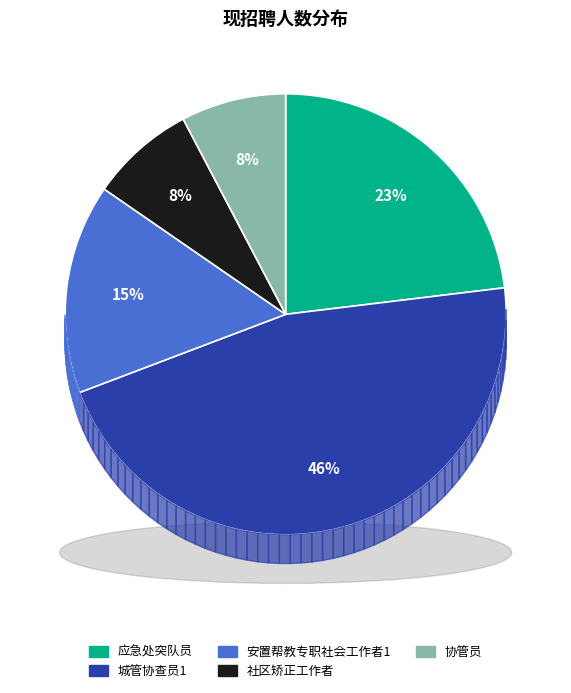

Do 社区矫正工作者 and 应急处突队员 together represent more than half of the pie?

No